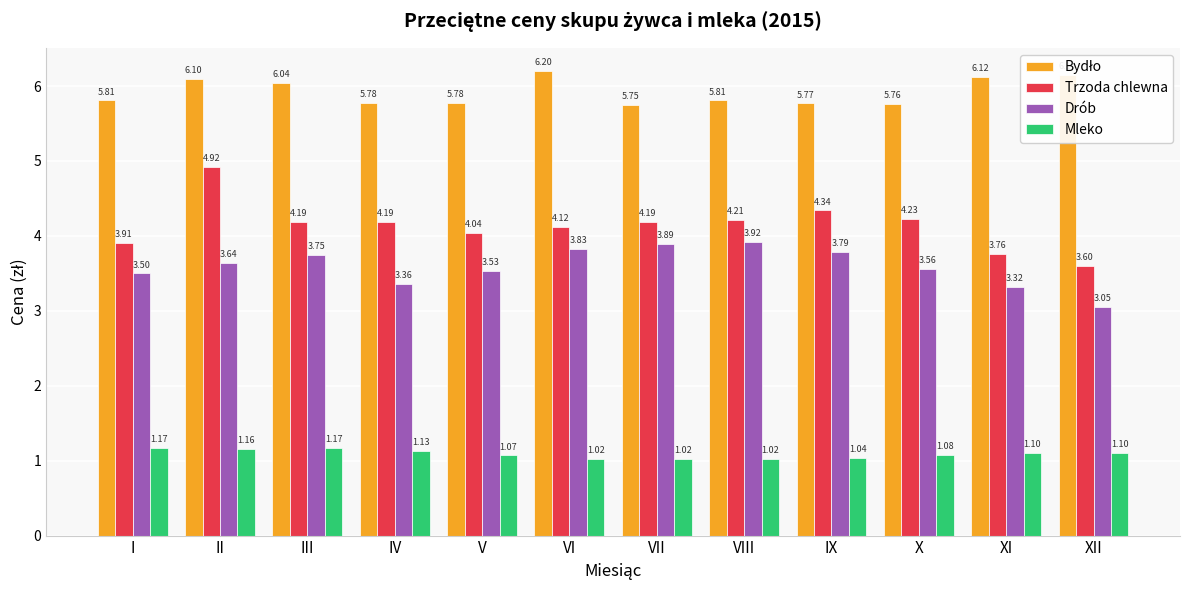

Which category has the lowest value in the Drób series?

XII